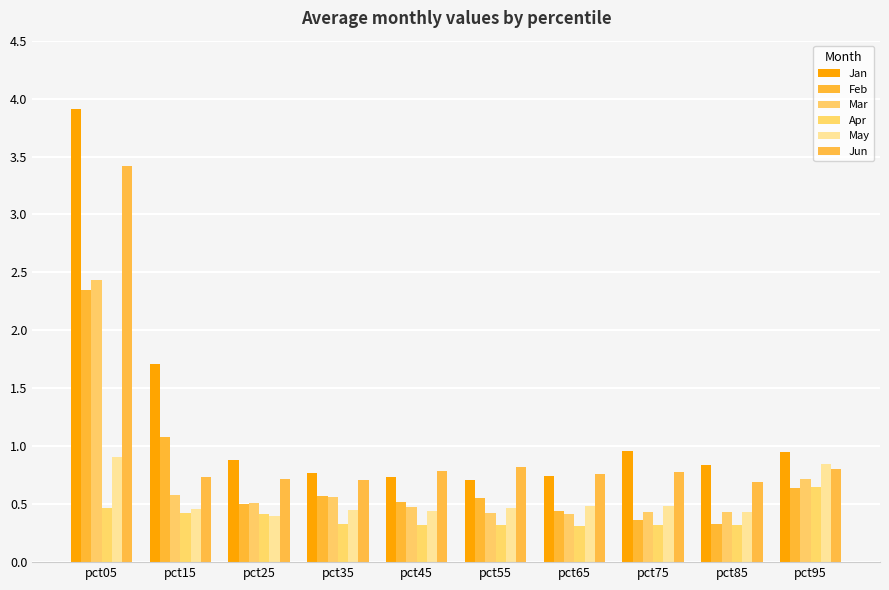

Rank the series at pct85 from highest to lowest value.

Jan, Jun, Mar, May, Feb, Apr